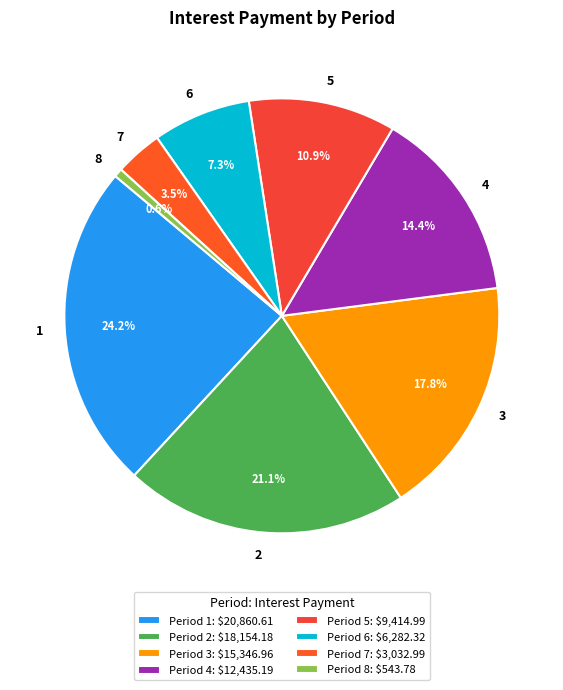

How many segments does this pie chart have?

8